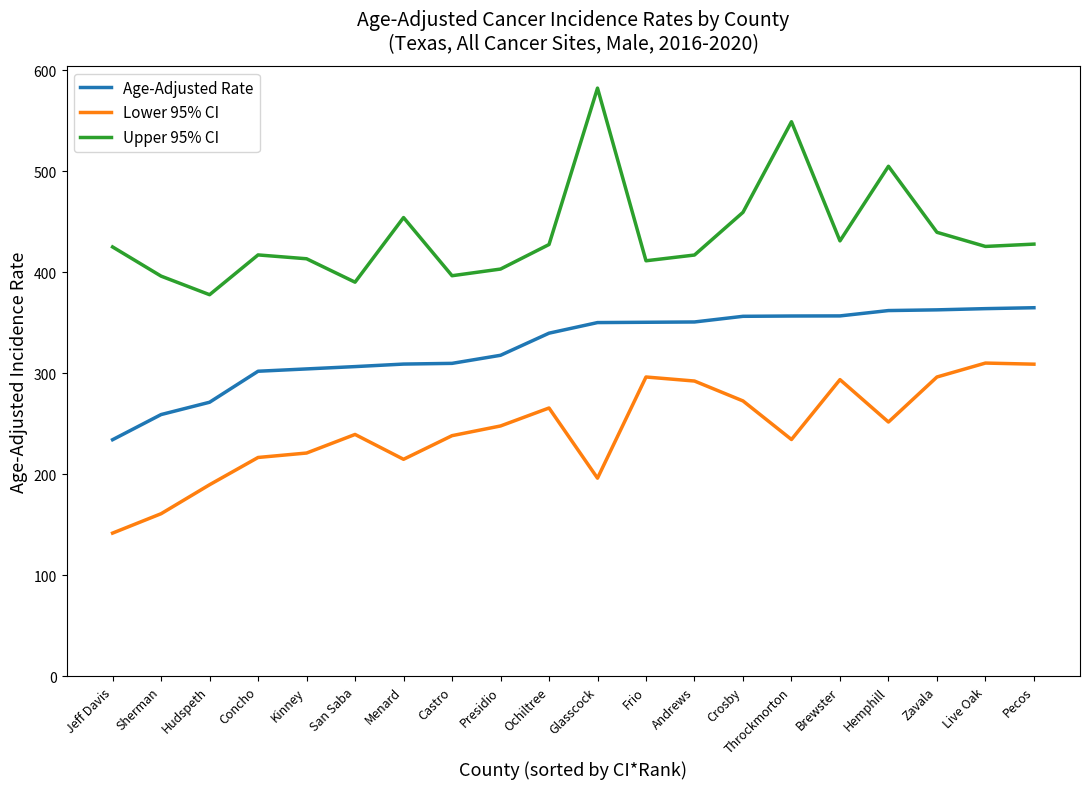

What value does the Upper 95% CI series have at Glasscock?

582.4